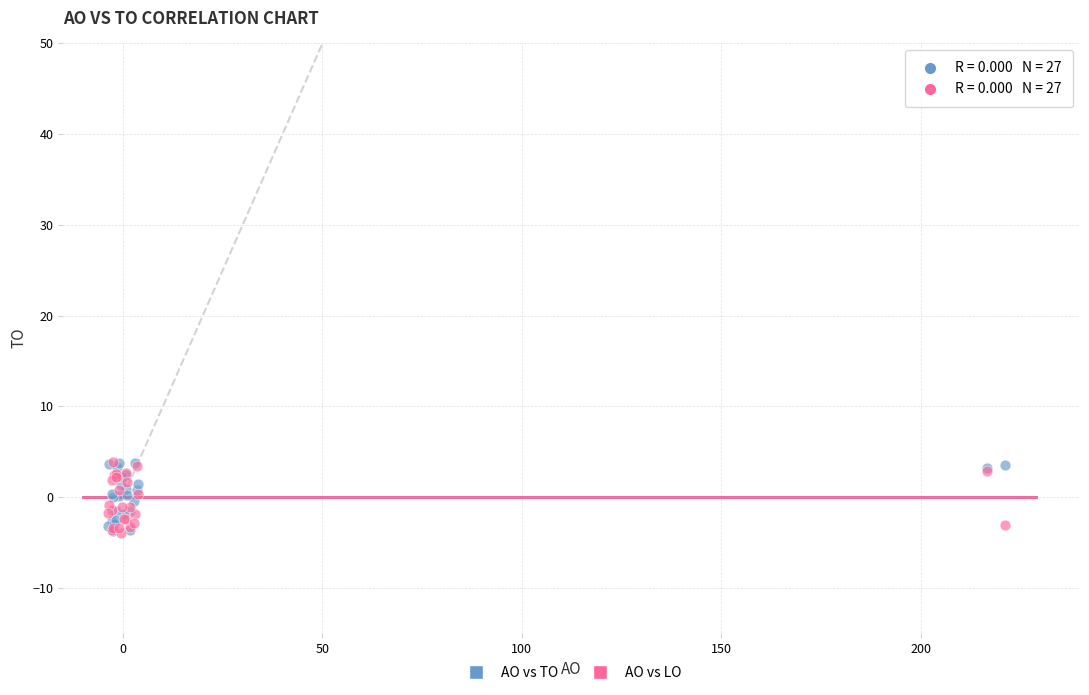

What are all the series names shown in the legend?

AO vs TO, AO vs LO